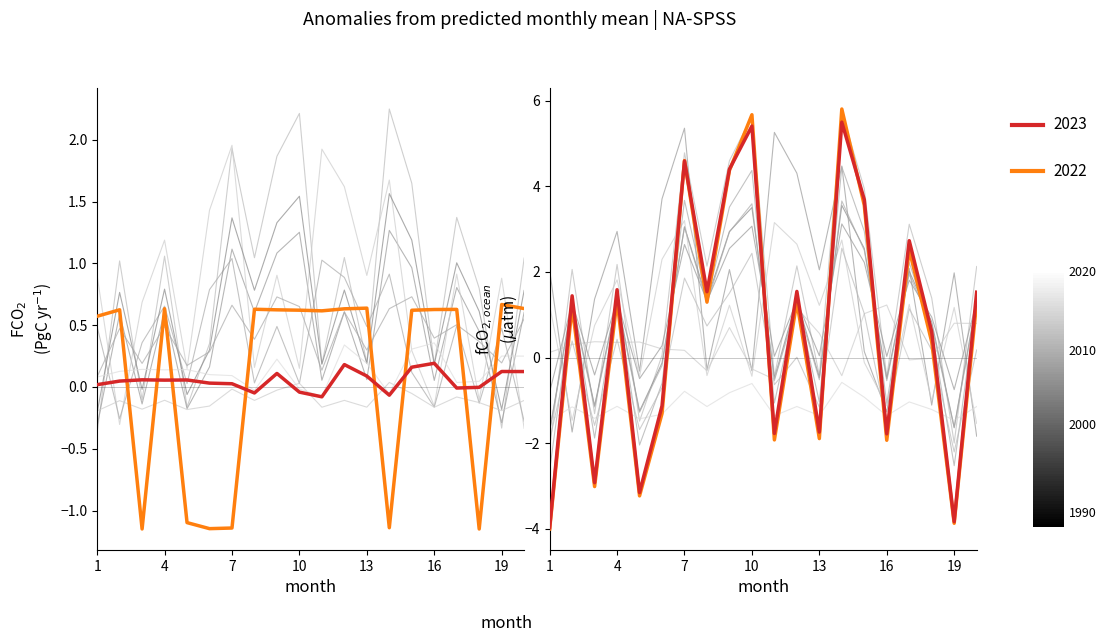

At how many categories does at least one series exceed 2?

11